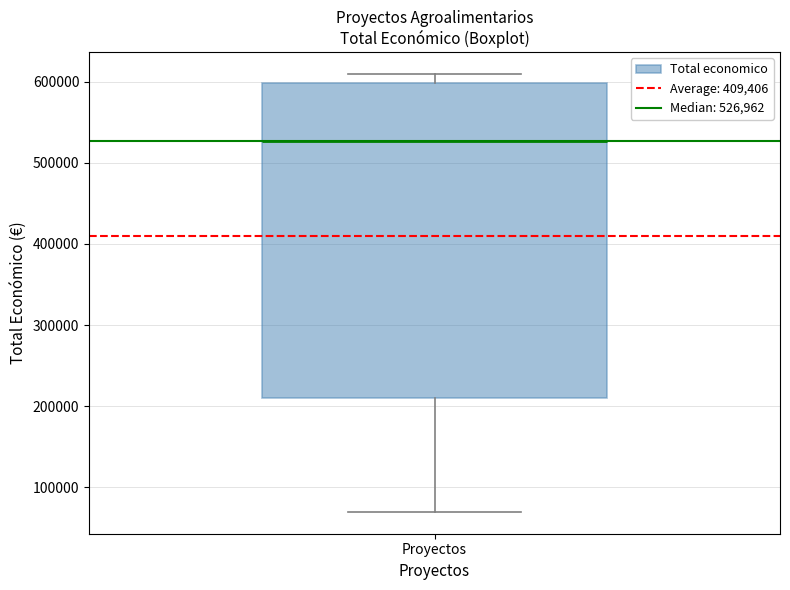

Read this box plot against the y-axis: the position of the median line, the range covered by the box, and the ends of both whiskers. The values are not printed on the chart, so give them approximately, as read against the axis.

median 530000, box 210000 to 600000, whiskers 70000 to 610000